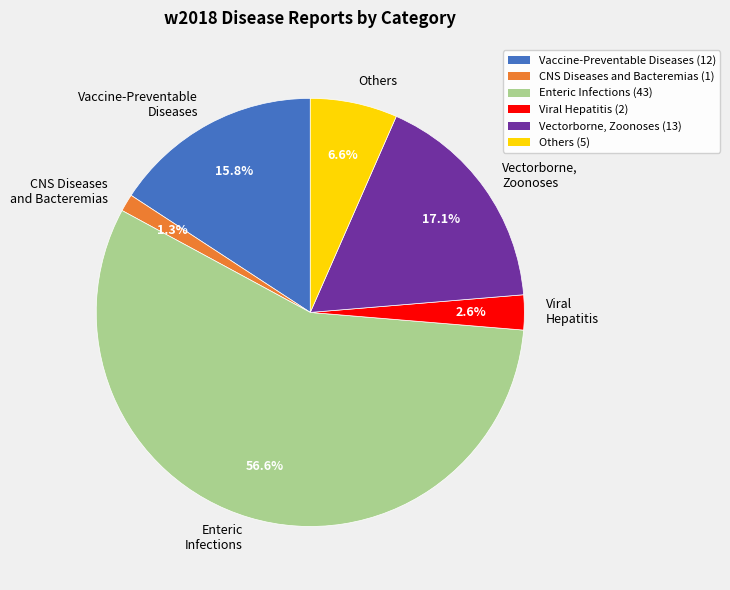

Which slice is the smallest?

CNS Diseases and Bacteremias